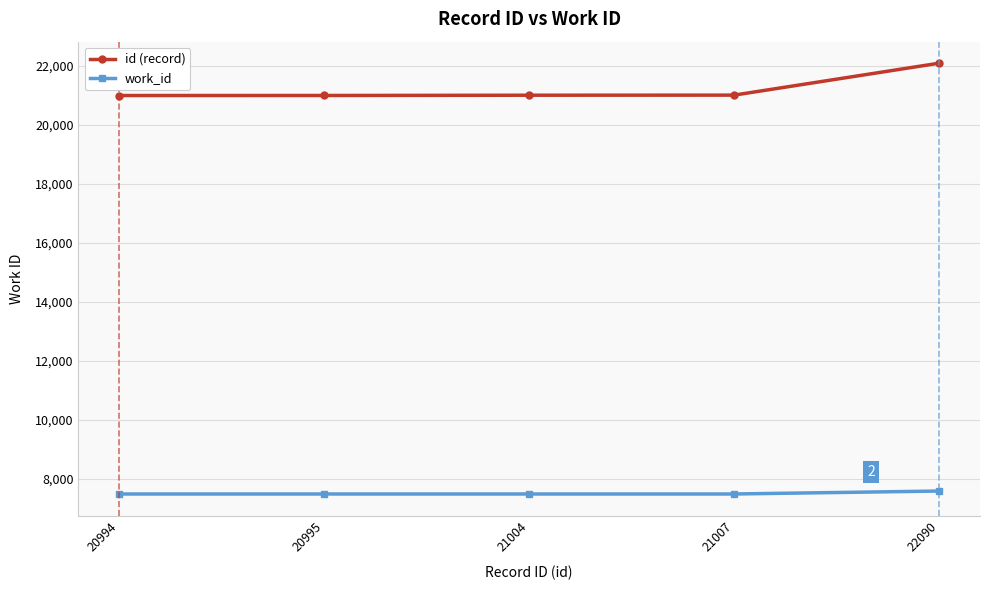

What is the difference between the maximum and minimum values in the id (record) series?

1096